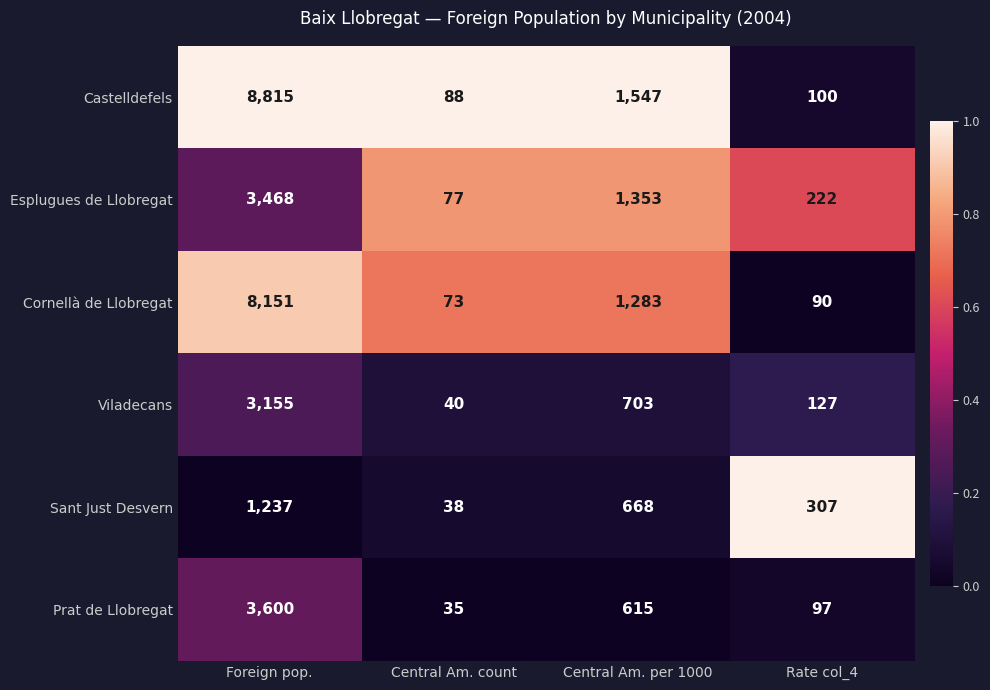

What is the highest value of the Cornellà de Llobregat series?

8151